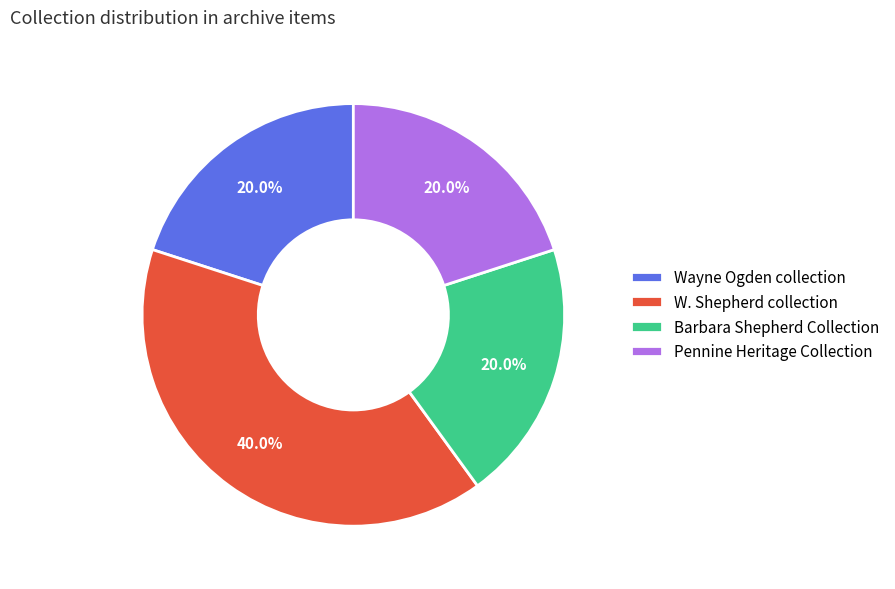

To the nearest percent, what is the combined percentage of Pennine Heritage Collection and Wayne Ogden collection?

40%